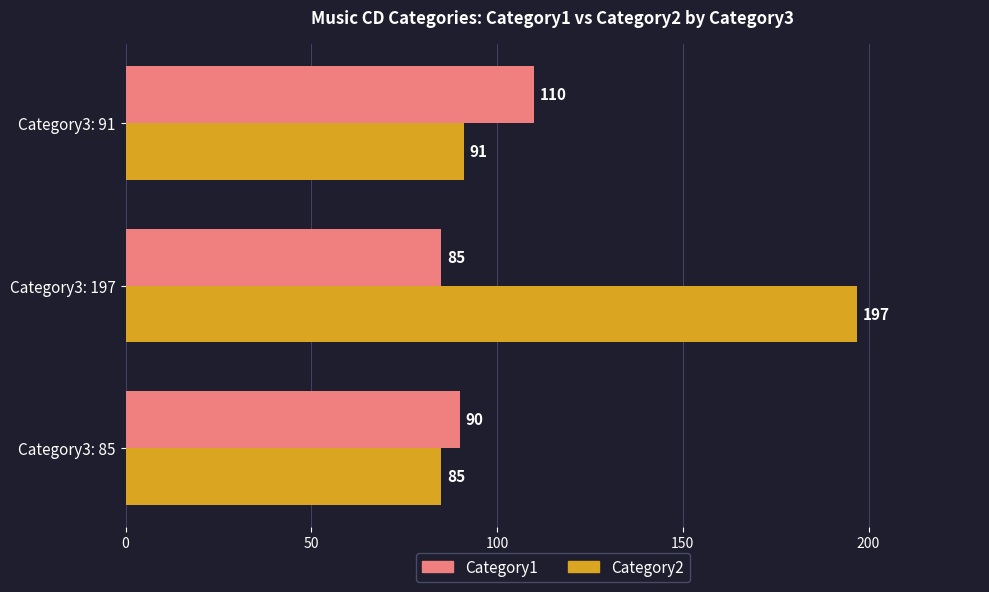

At which category is the sum across all series the highest?

Category3: 197